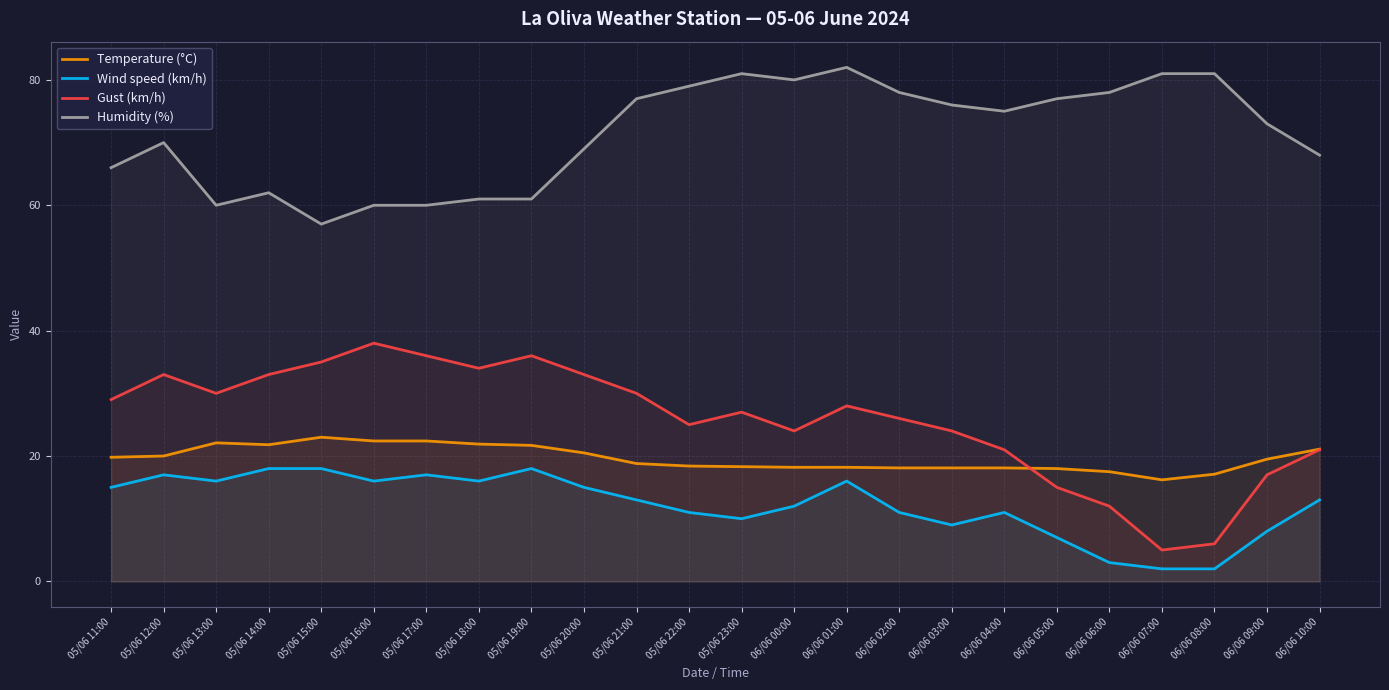

The value of Wind speed (km/h) at 06/06 10:00 is 18.2. True or false?

False